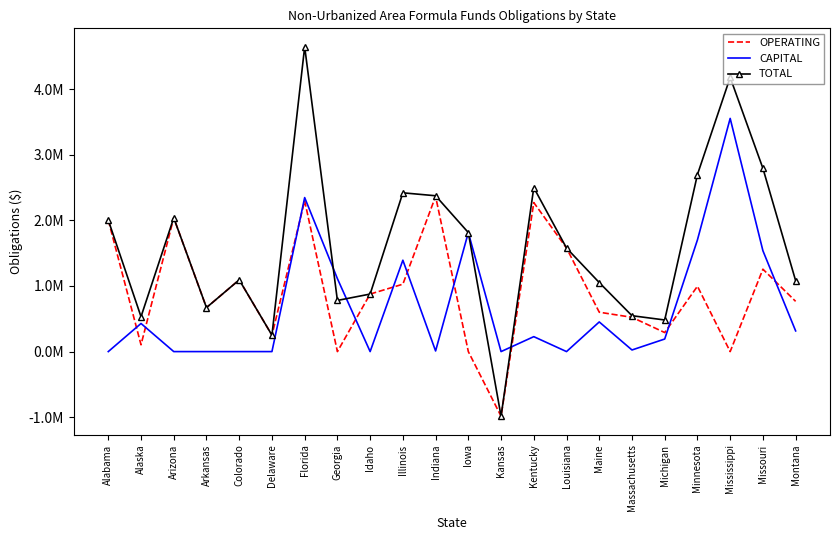

True or false: TOTAL has a value of 0.5 at Michigan.

True